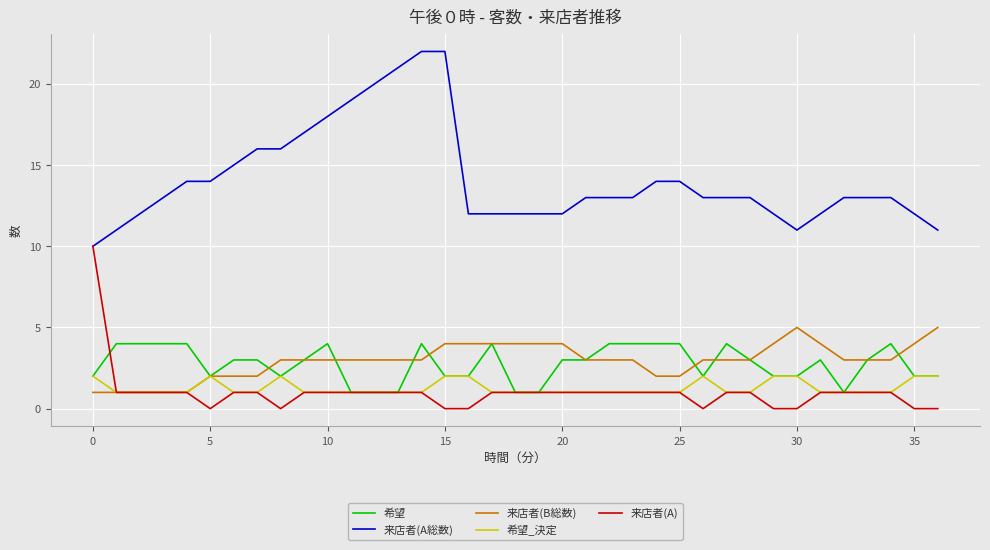

Which series has the largest range (max minus min)?

来店者(A総数)